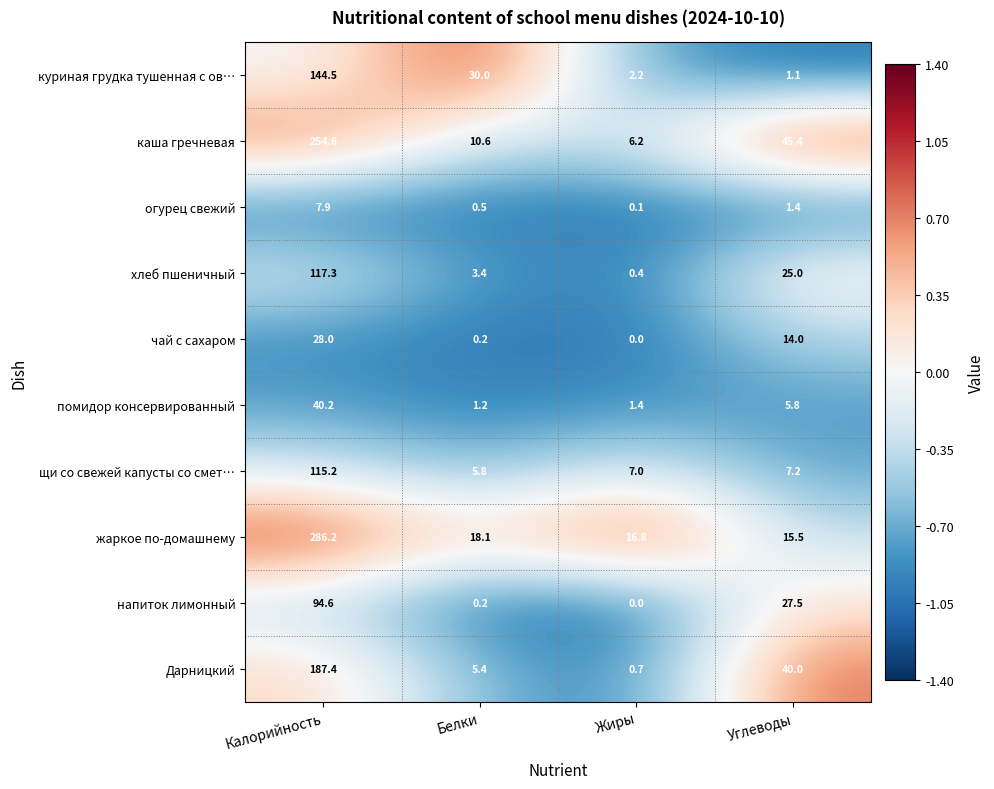

What is the spread (max minus min) of values at Калорийность?

278.3